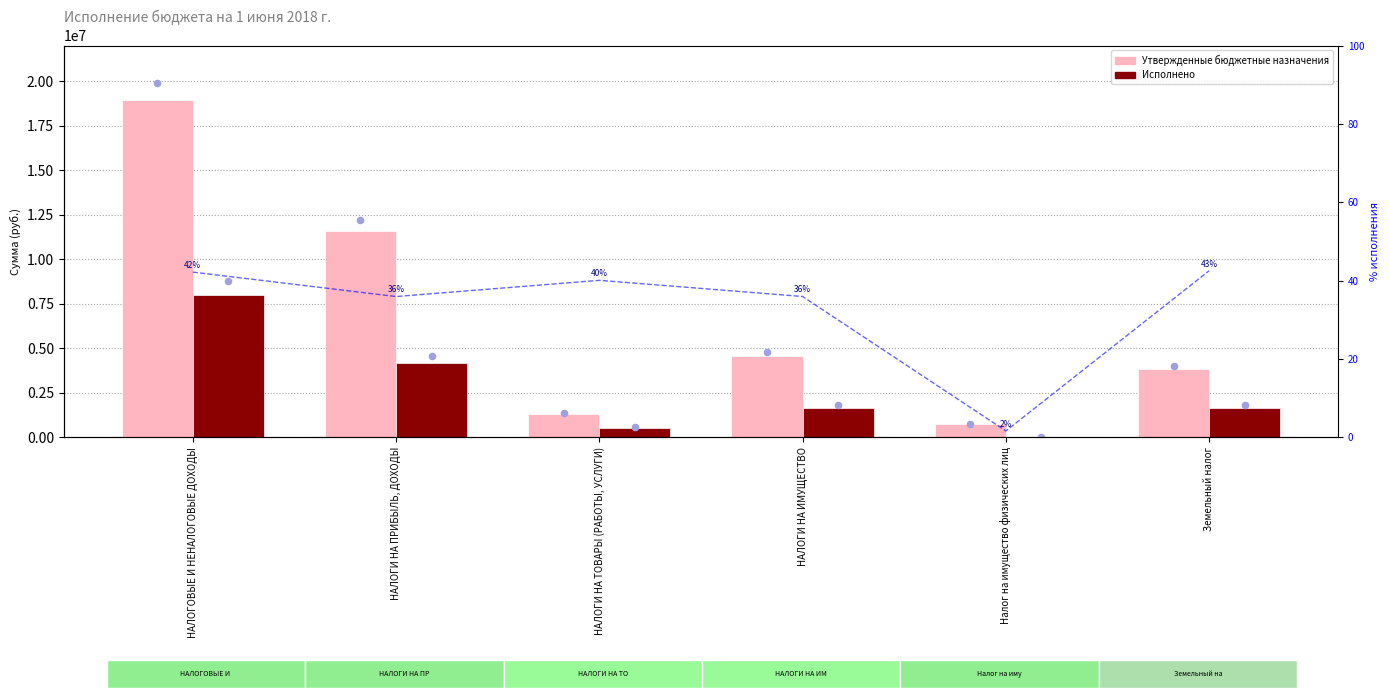

At how many categories does at least one series exceed 8833805?

2